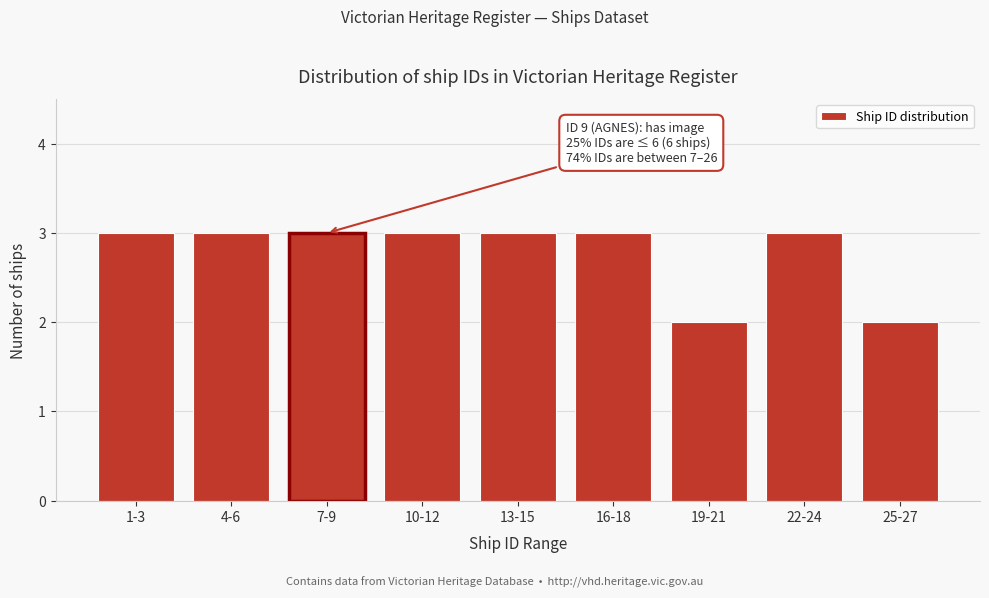

Reading right to left, extract all data points from this chart.

2	3	2	3	3	3	3	3	3